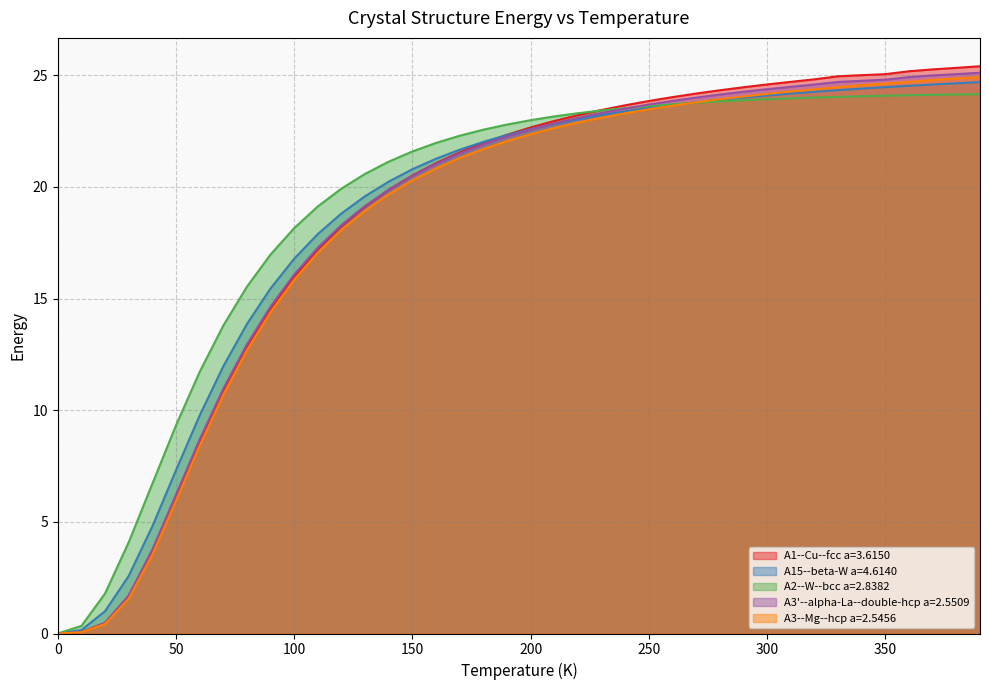

At which label is A15--beta-W a=4.6140 closest to 12?

70.0